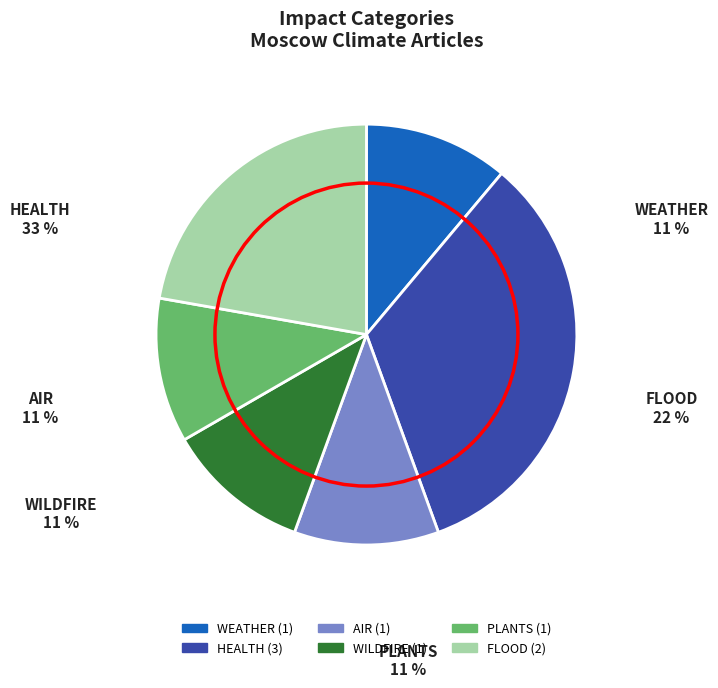

Which has a higher value, AIR or HEALTH?

HEALTH